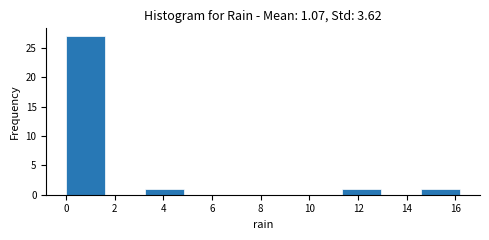

Reading left to right, list every bar in this chart as the range it spans on the x-axis followed by its height. Neither the bar edges nor the heights are printed on the chart, so give them approximately, as read against the axes.

0.00 to 1.62: 27
1.62 to 3.24: 0
3.24 to 4.86: 1
4.86 to 6.48: 0
6.48 to 8.10: 0
8.10 to 9.72: 0
9.72 to 11.34: 0
11.34 to 12.96: 1
12.96 to 14.58: 0
14.58 to 16.20: 1